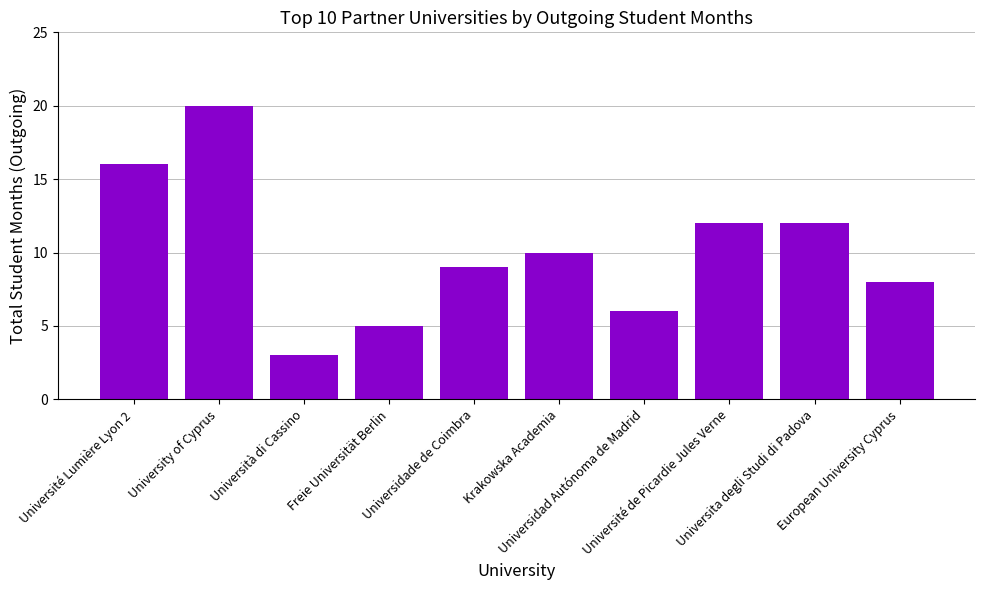

How many categories are shown in the chart?

10